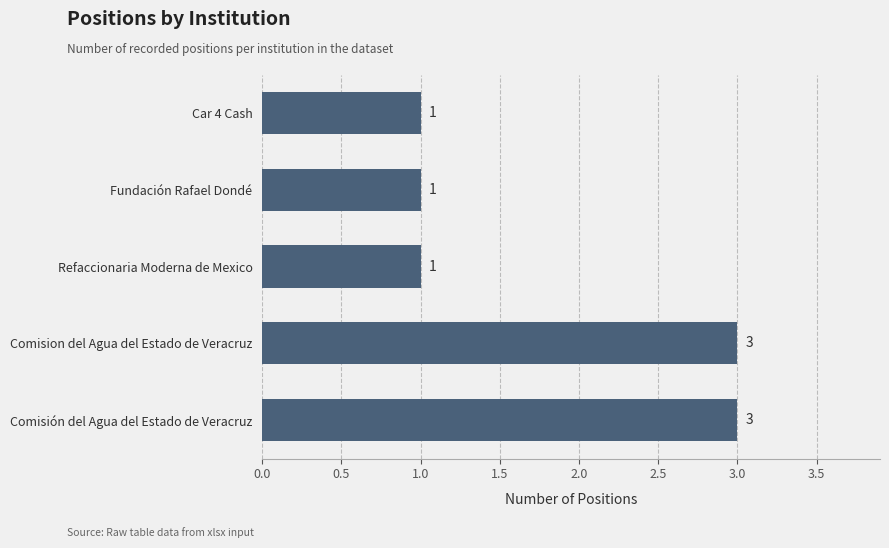

Reading top to bottom, extract all data points from this chart.

1	1	1	3	3